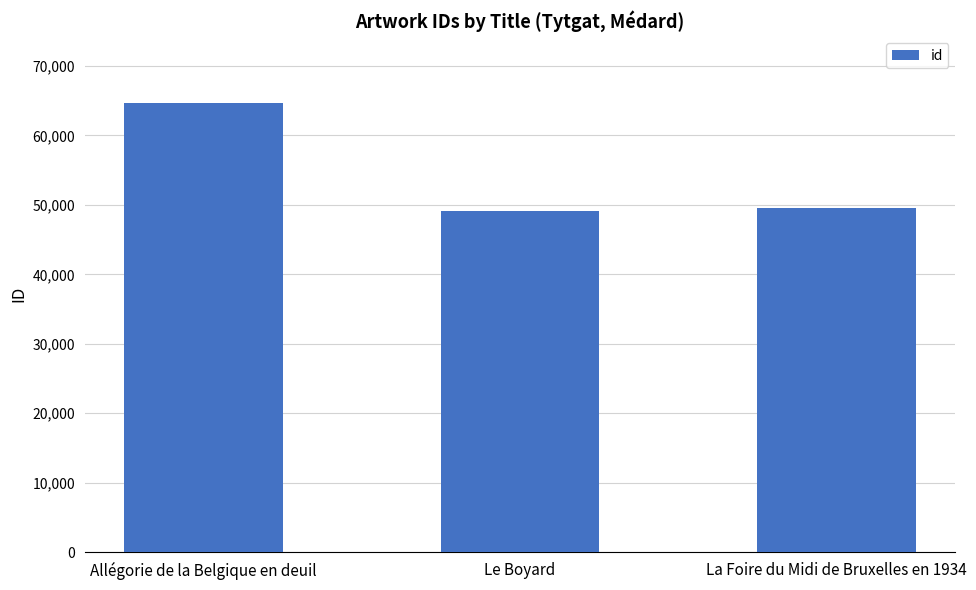

What is the label of the 3rd bar from the left?

La Foire du Midi de Bruxelles en 1934